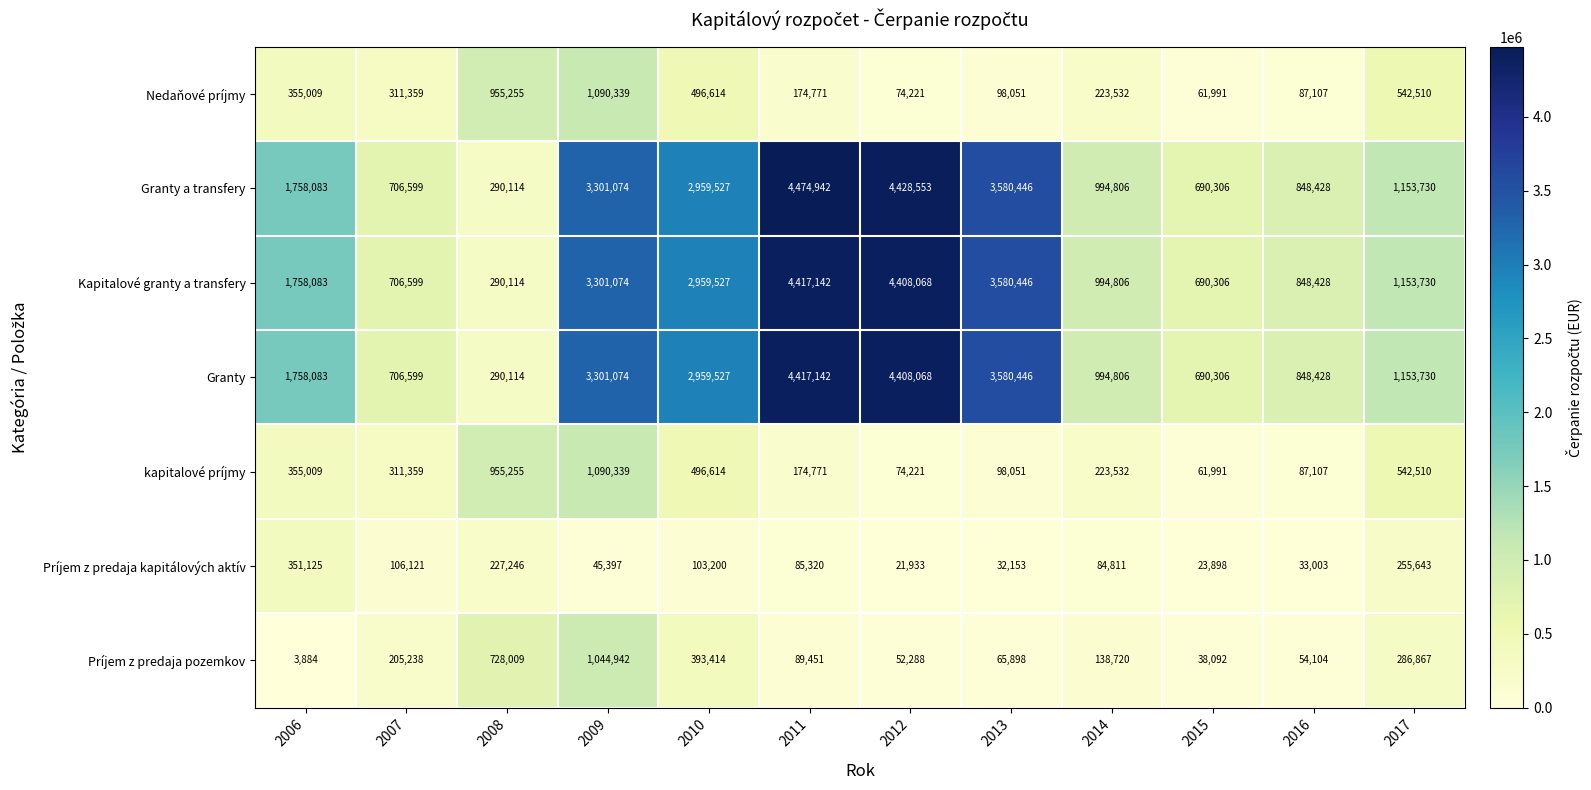

How many data points in Granty a transfery are less than 1758083?

6